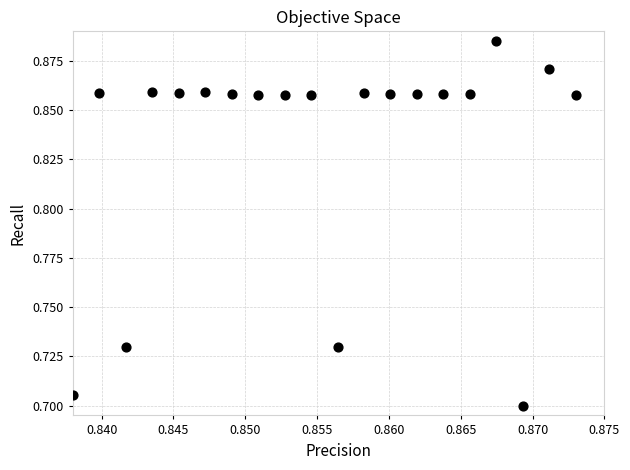

Count the number of points in this scatter plot.

20